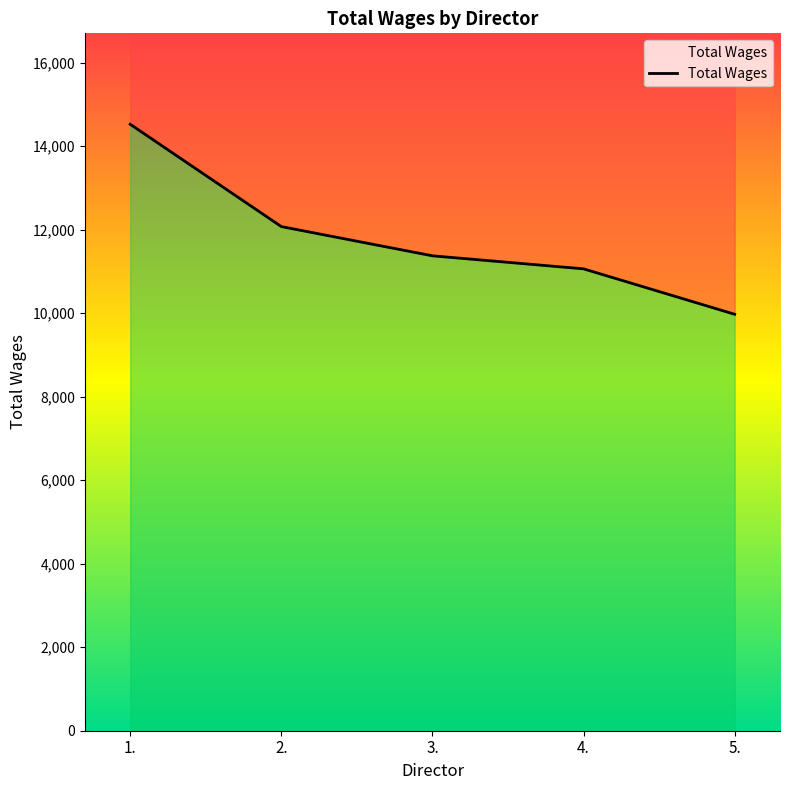

How many lines are shown in the chart?

1